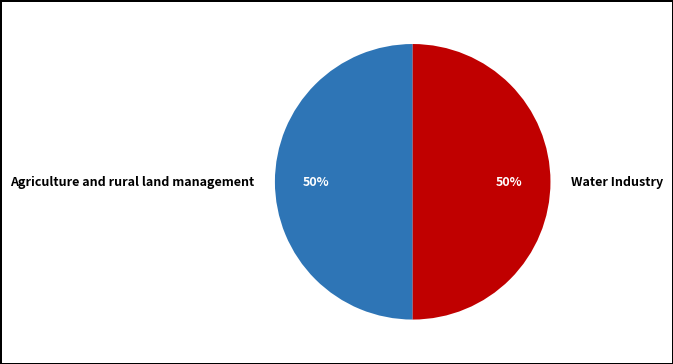

How many segments does this pie chart have?

2